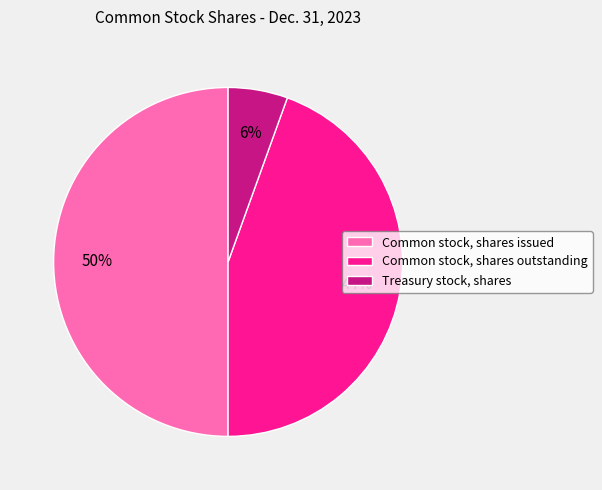

Does Treasury stock, shares account for over 50% of the chart?

No